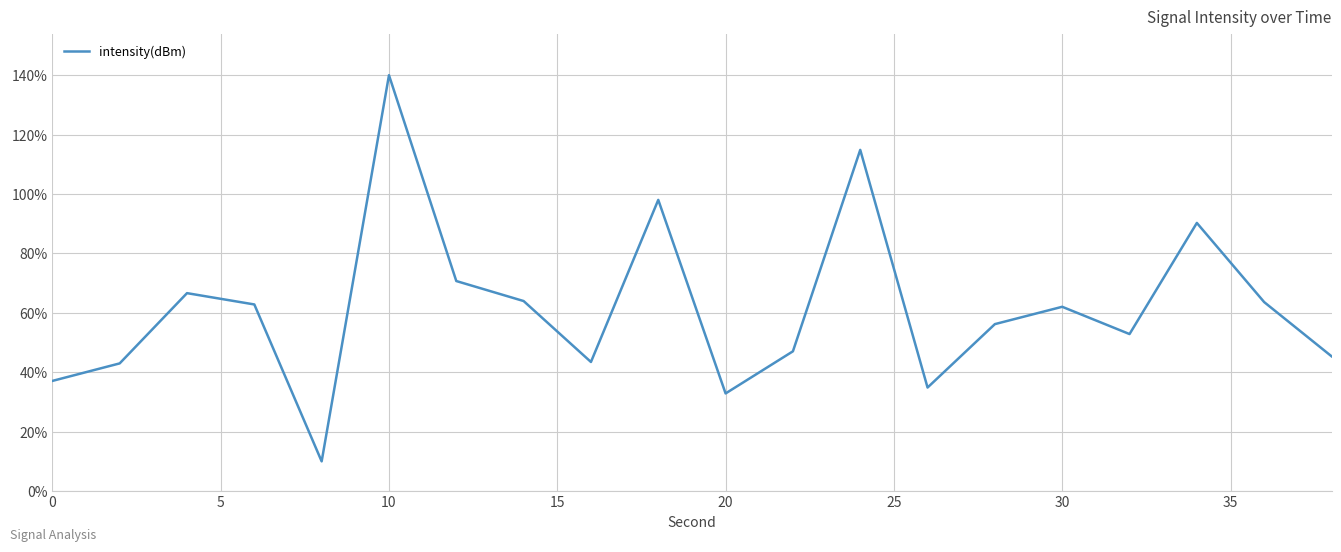

What is the difference between the maximum and minimum values?

130.0